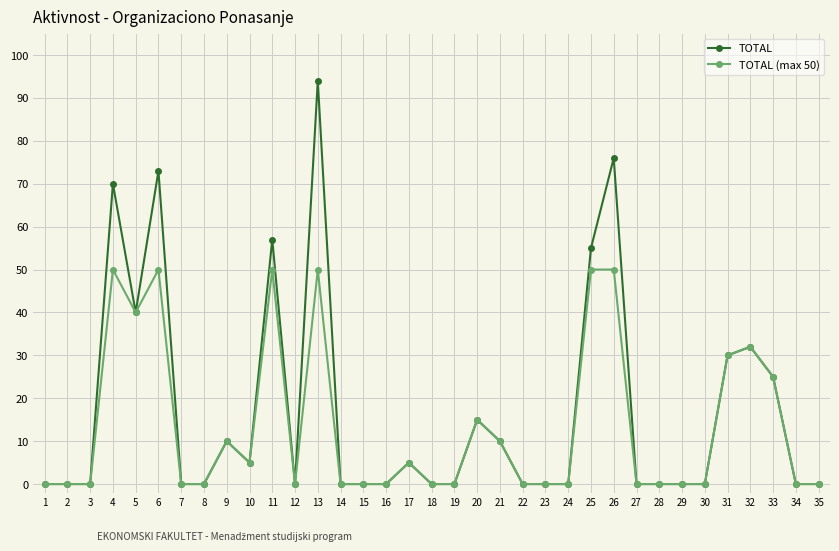

At which category does the chart reach its peak across all series?

13